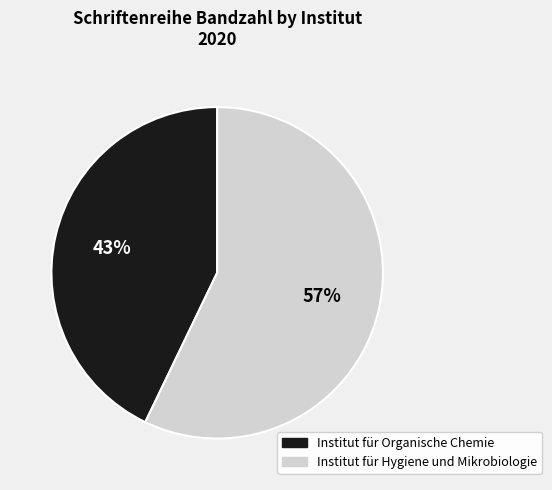

To the nearest percent, what is the difference between the Institut für Hygiene und Mikrobiologie and Institut für Organische Chemie slice percentages?

14%